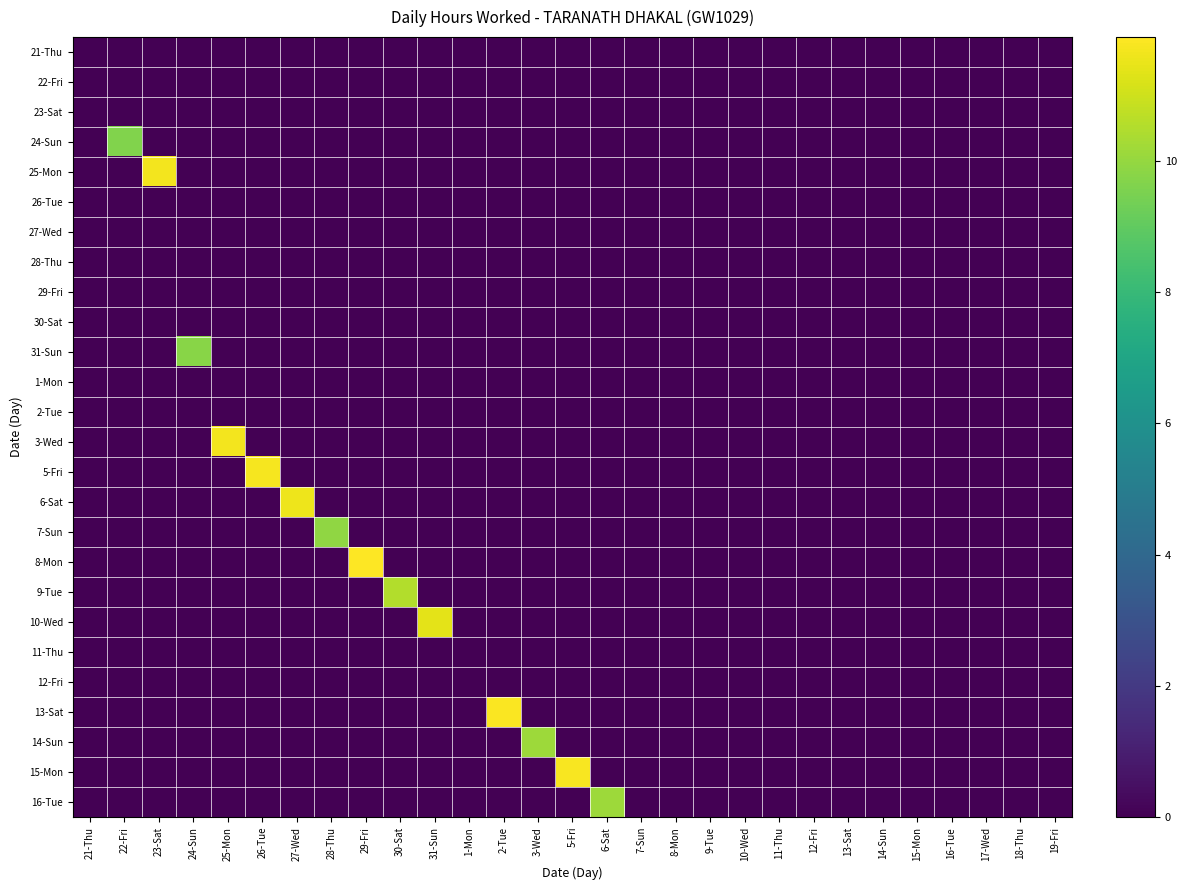

Rank the series by their maximum value, from lowest to highest.

21-Thu, 22-Fri, 23-Sat, 26-Tue, 27-Wed, 28-Thu, 29-Fri, 30-Sat, 1-Mon, 2-Tue, 11-Thu, 12-Fri, 24-Sun, 31-Sun, 7-Sun, 14-Sun, 16-Tue, 9-Tue, 10-Wed, 6-Sat, 3-Wed, 25-Mon, 5-Fri, 15-Mon, 13-Sat, 8-Mon